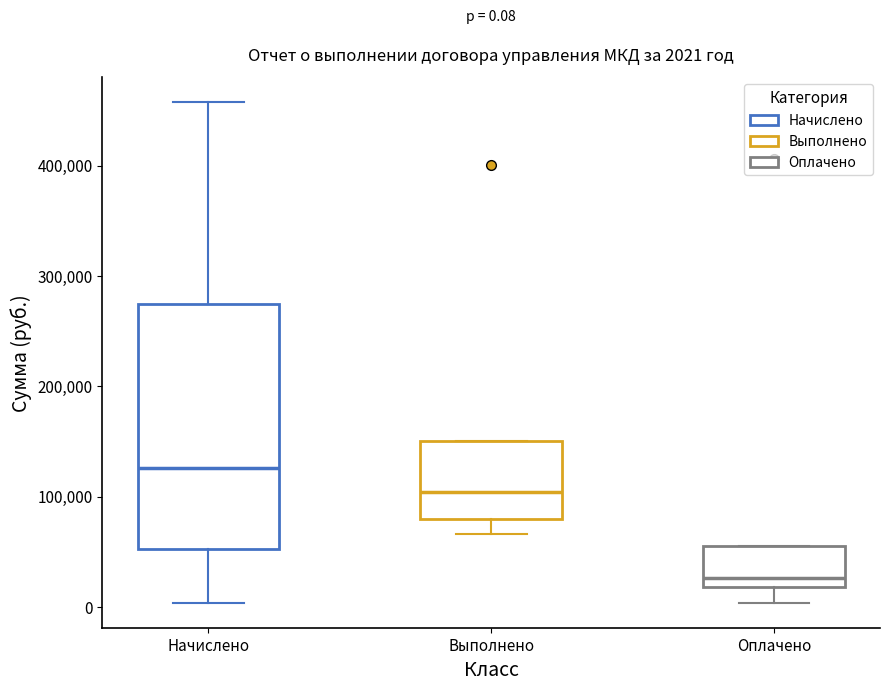

Which box is the tallest, from its lower edge to its upper edge?

Начислено